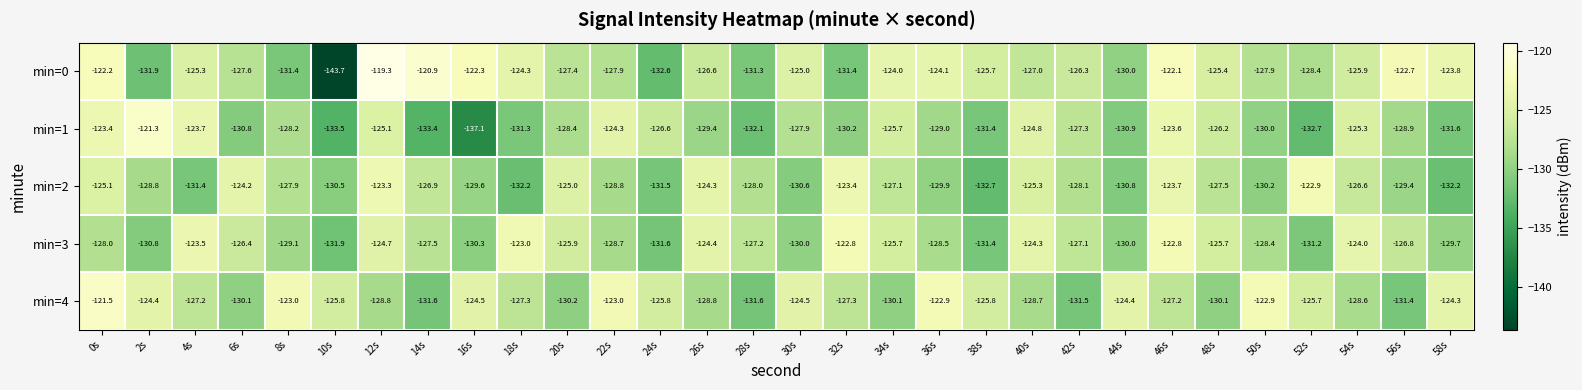

Count the number of categories in the chart.

30